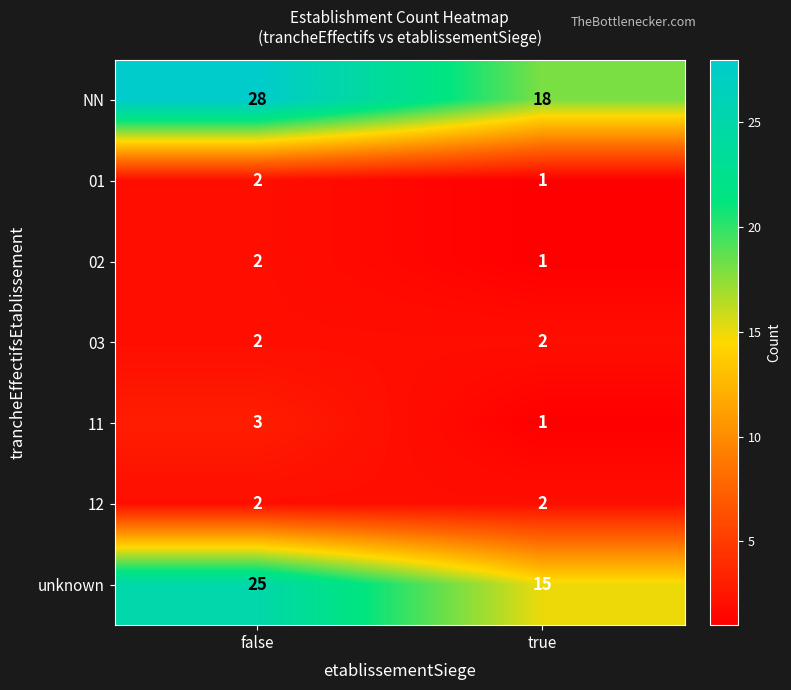

At how many categories does at least one series exceed 14?

2